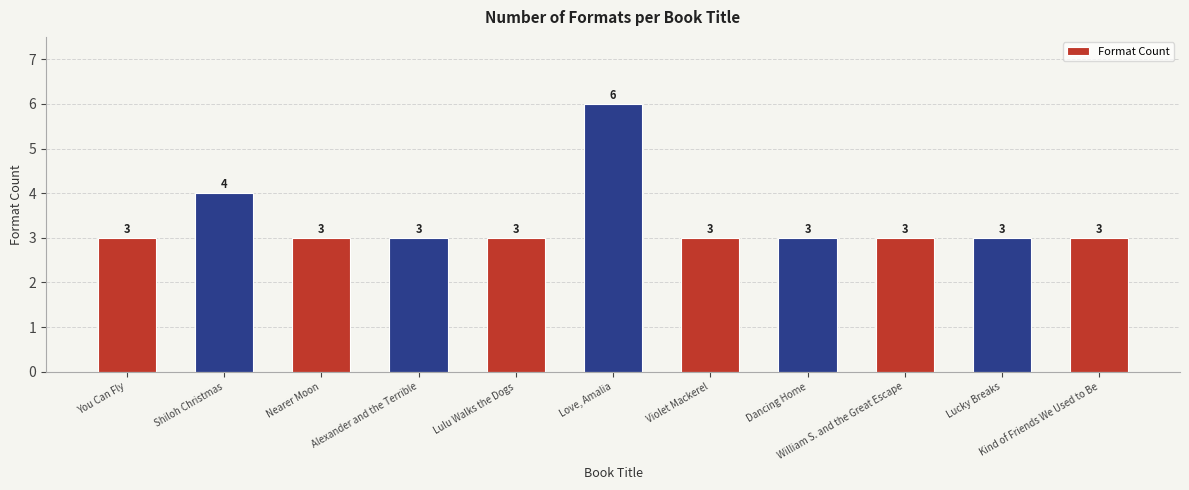

Reading right to left, transcribe all the data shown in this chart.

Kind of Friends We Used to Be=3	Lucky Breaks=3	William S. and the Great Escape=3	Dancing Home=3	Violet Mackerel=3	Love, Amalia=6	Lulu Walks the Dogs=3	Alexander and the Terrible=3	Nearer Moon=3	Shiloh Christmas=4	You Can Fly=3